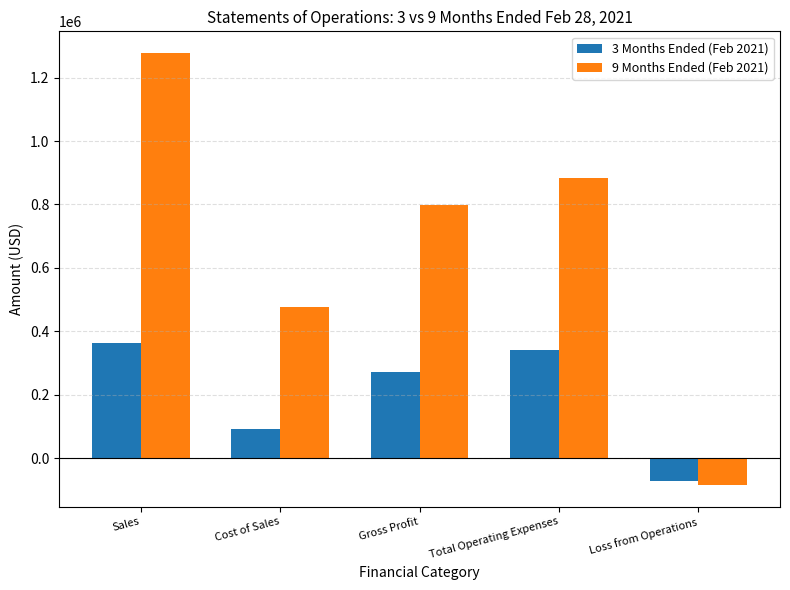

Reading left to right, what are all the values shown in this chart?

3 Months Ended (Feb 2021): Sales=364966	Cost of Sales=93491	Gross Profit=271475	Total Operating Expenses=342103	Loss from Operations=-70628
9 Months Ended (Feb 2021): Sales=1277480	Cost of Sales=477578	Gross Profit=799902	Total Operating Expenses=884011	Loss from Operations=-84109